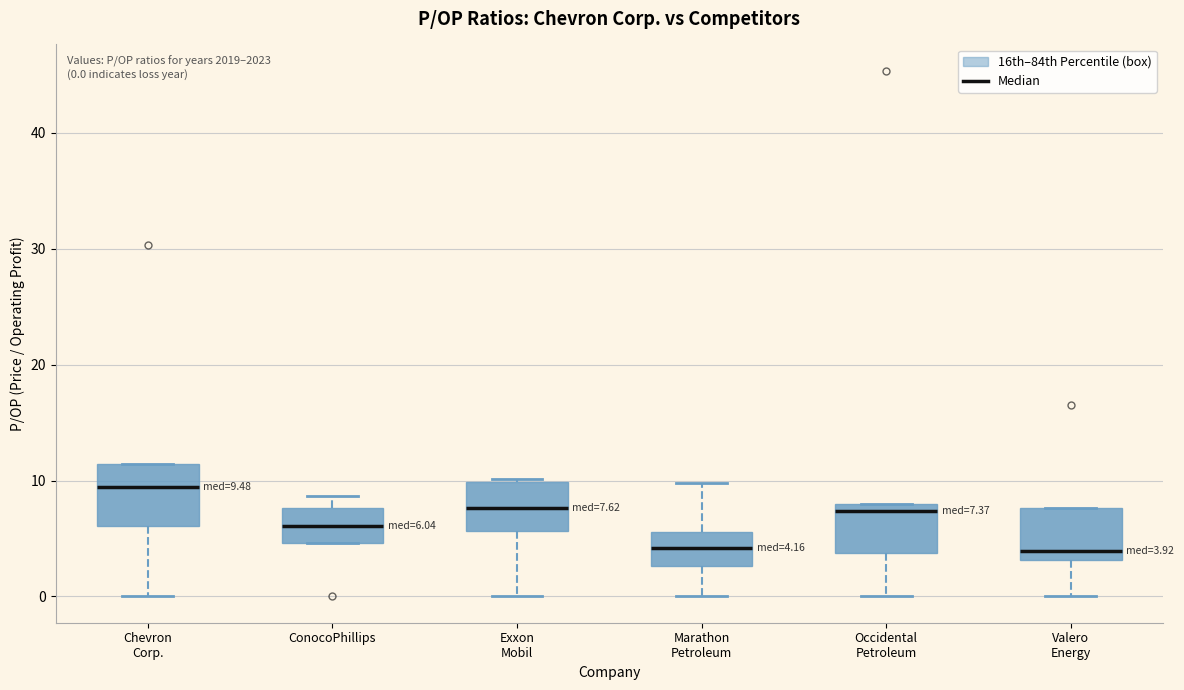

Which box's median line is the highest?

Chevron Corp.